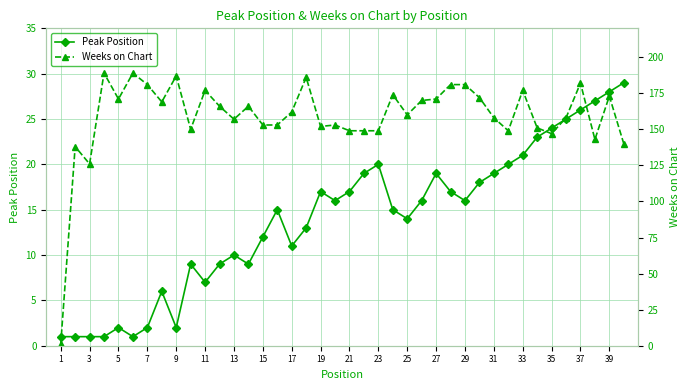

What is the smallest value displayed?

1